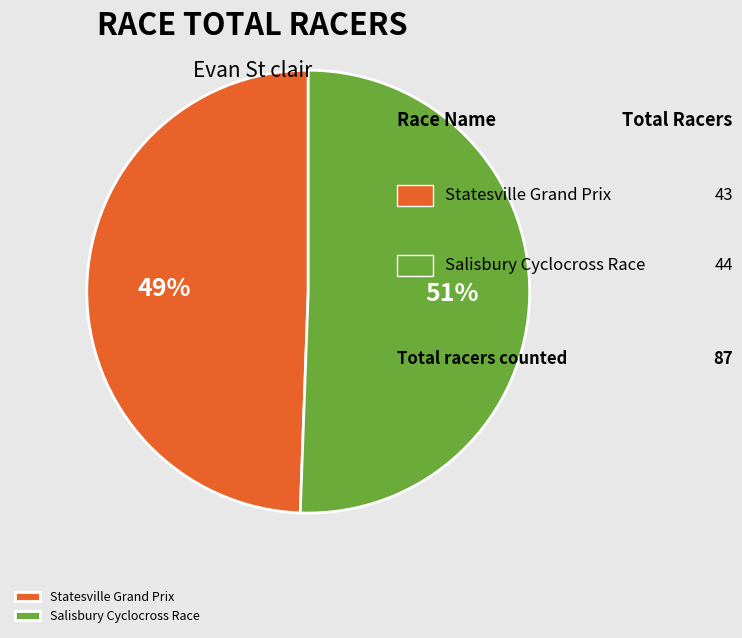

What is the majority slice?

Salisbury Cyclocross Race